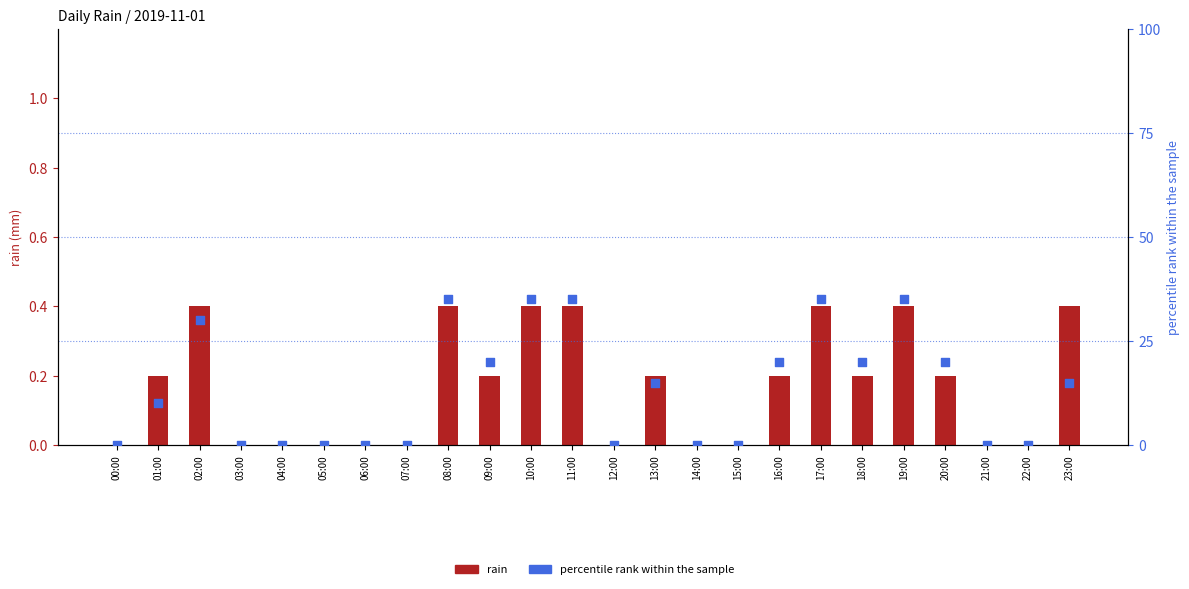

What is the total value across all series at 13:00?

15.2